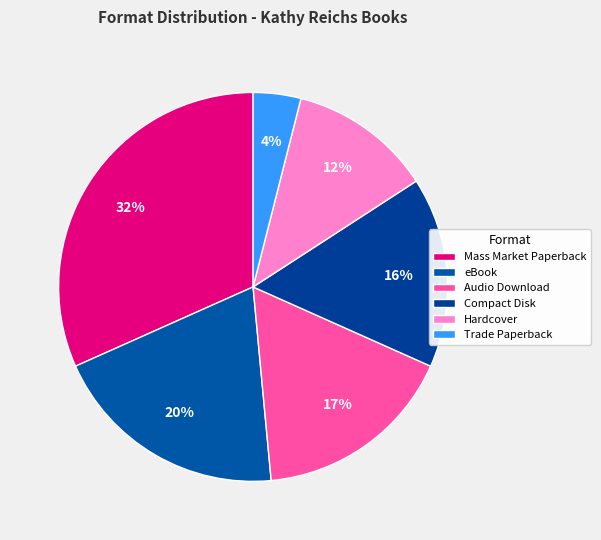

Which category has the biggest portion of the pie?

Mass Market Paperback